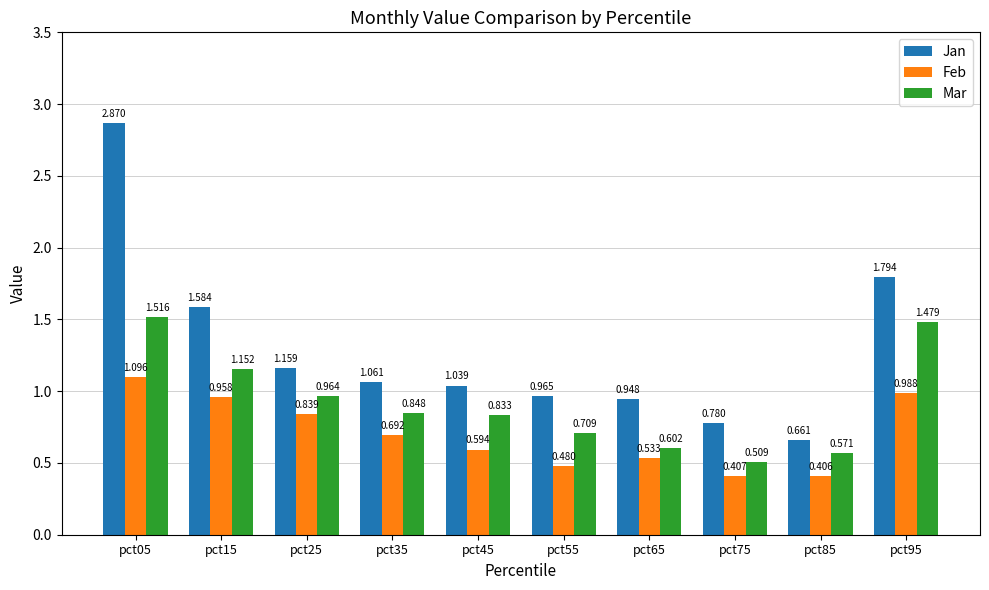

Which series has the widest spread of values?

Jan